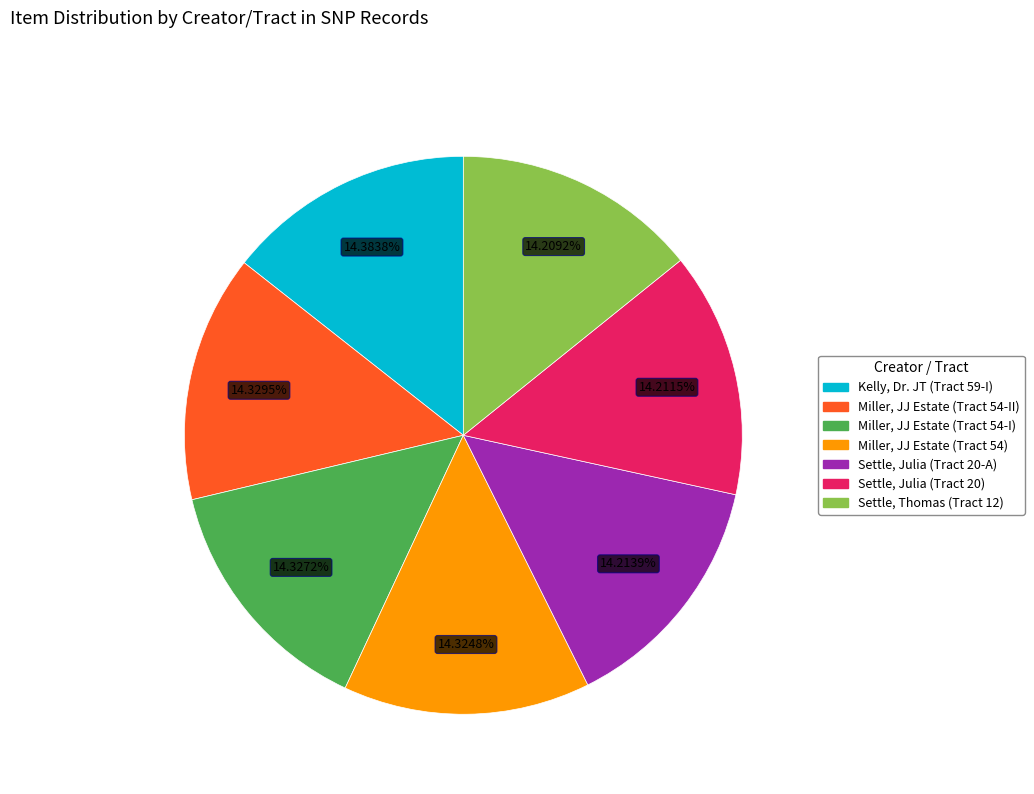

Count the number of slices in the pie.

7